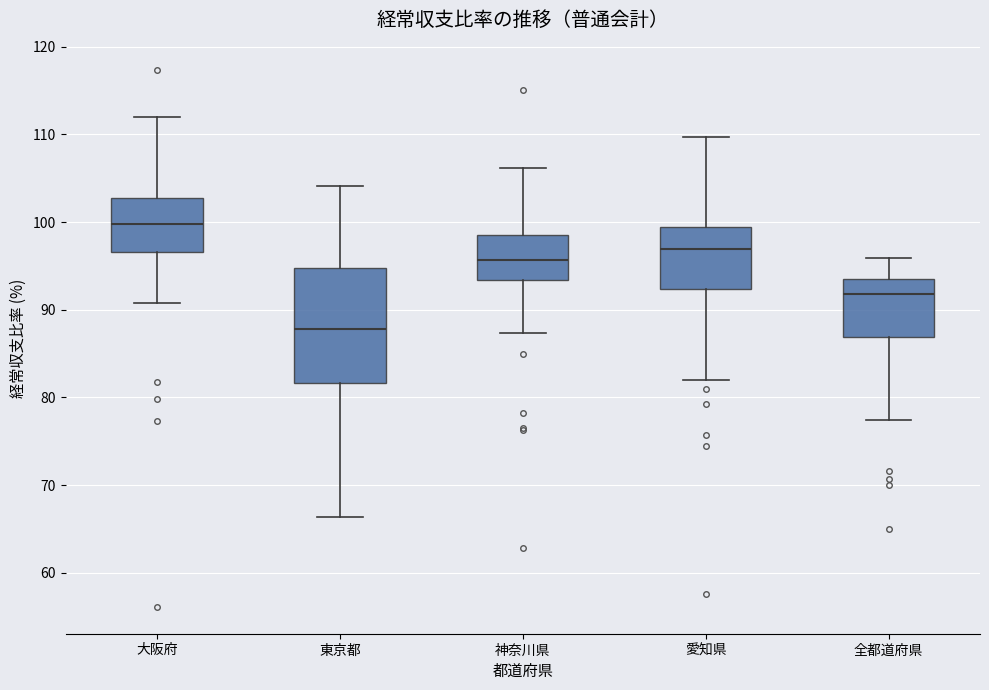

Which box's median line is the lowest?

東京都